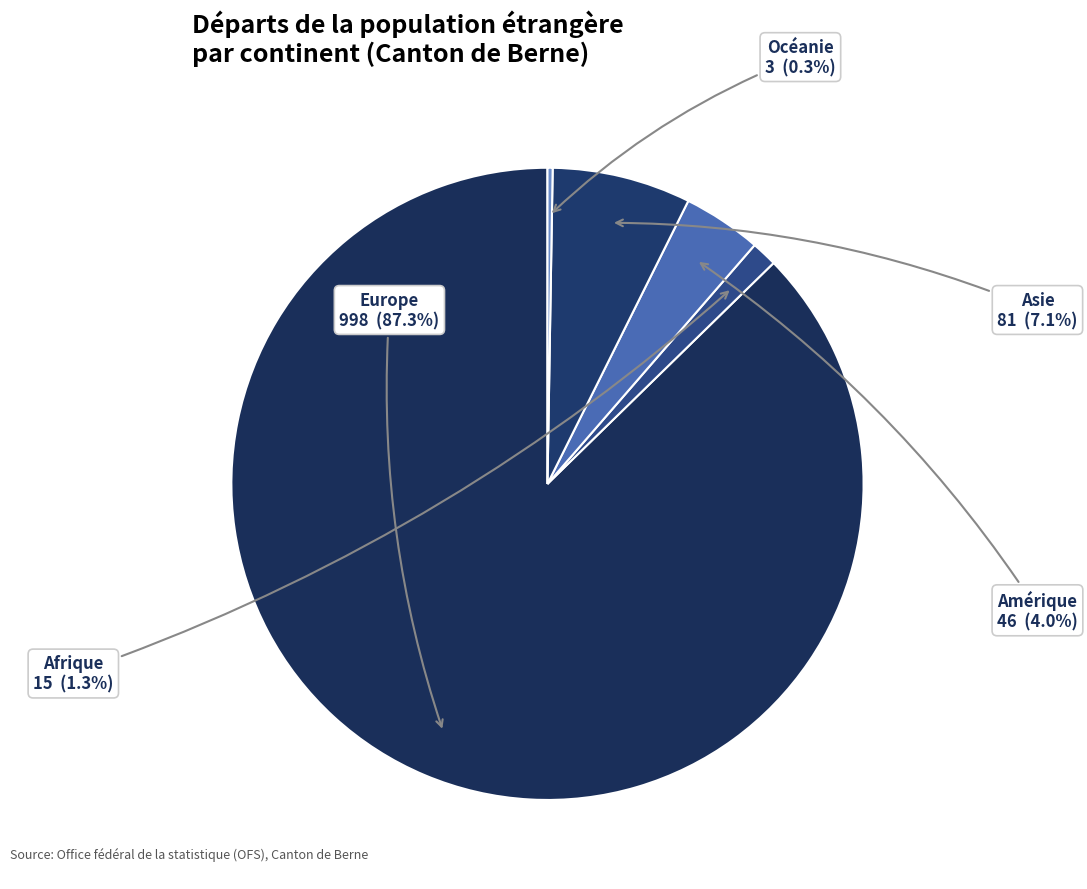

How many slices are in this pie chart?

5